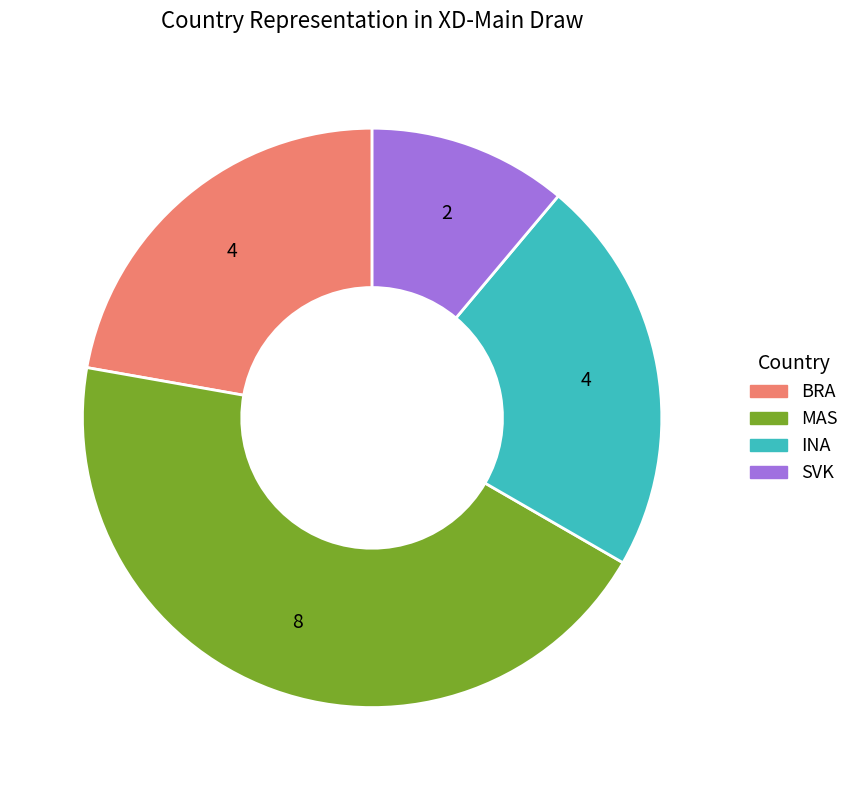

Is there a majority slice in this chart?

No